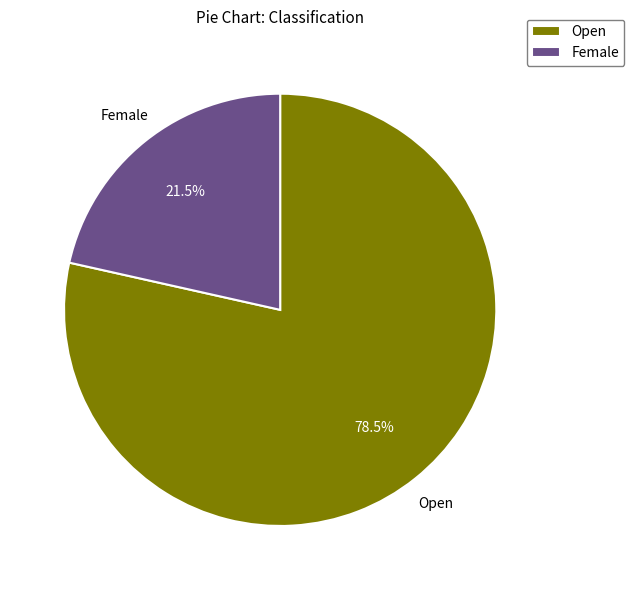

Count the number of slices in the pie.

2